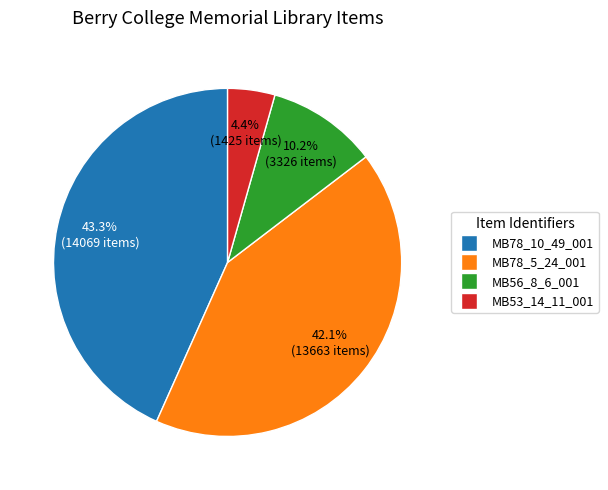

Rank the categories by value from lowest to highest.

MB53_14_11_001, MB56_8_6_001, MB78_5_24_001, MB78_10_49_001